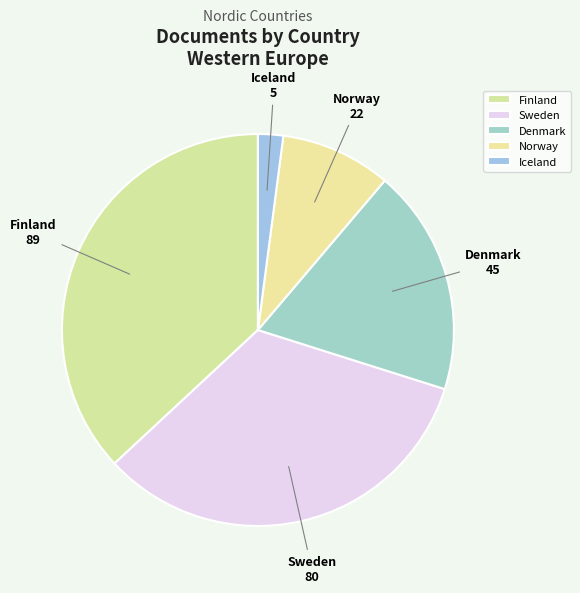

Is there any slice that represents more than half of the pie?

No